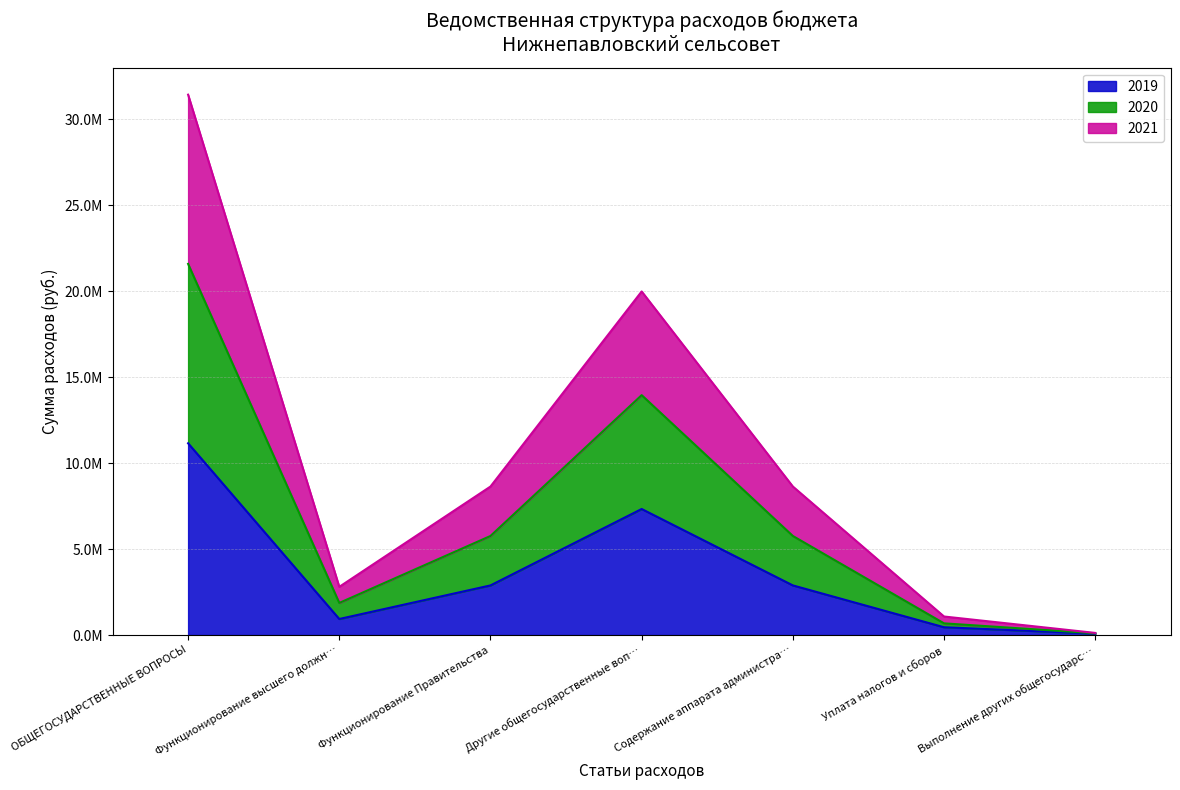

Where does the 2019 series first go above 2888433?

ОБЩЕГОСУДАРСТВЕННЫЕ ВОПРОСЫ